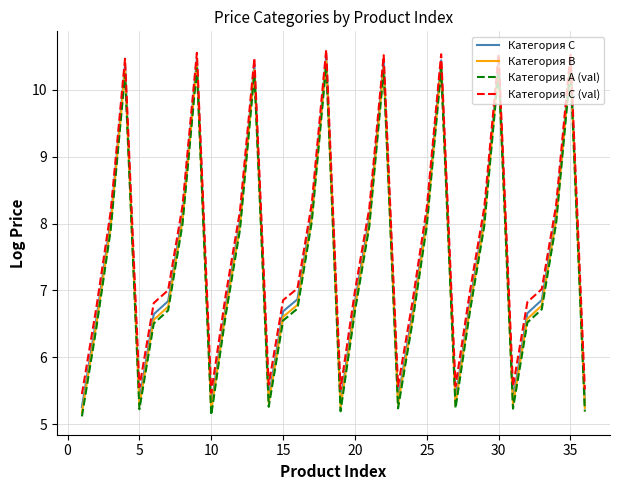

What is the greatest value displayed?

10.6